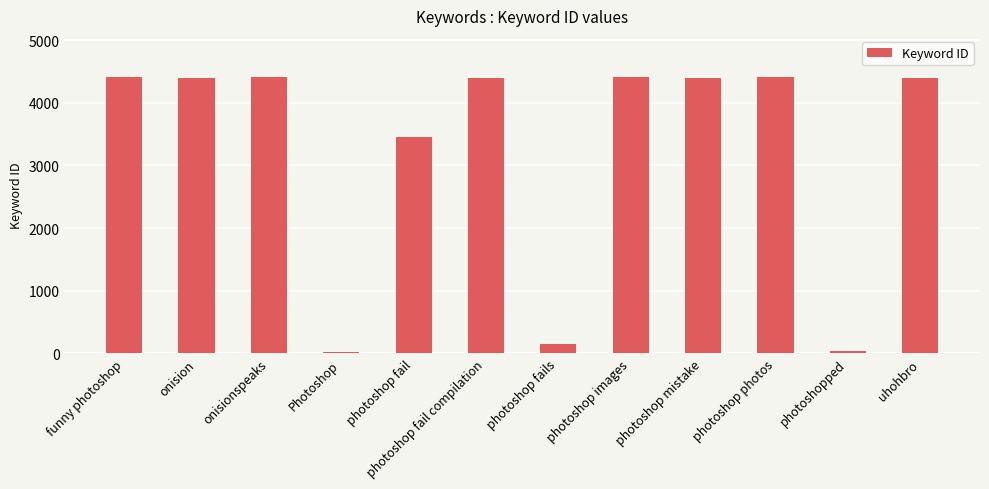

True or false: the data shows 4402 at photoshop mistake.

True